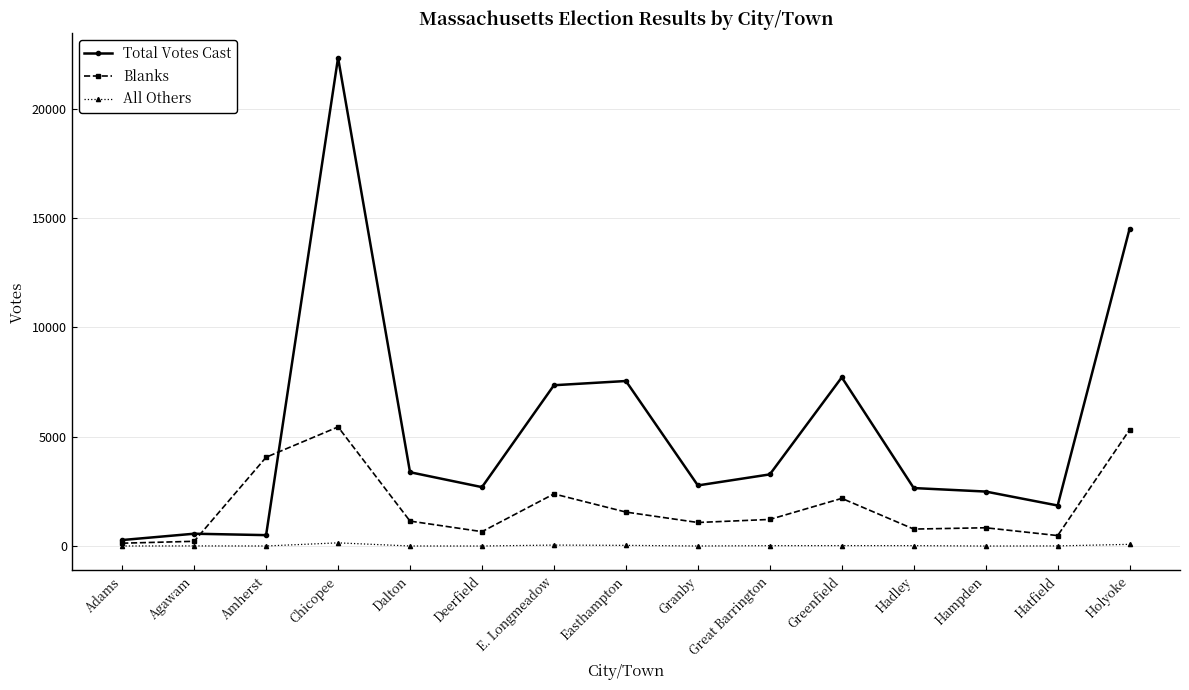

What is the sum of all All Others values?

365